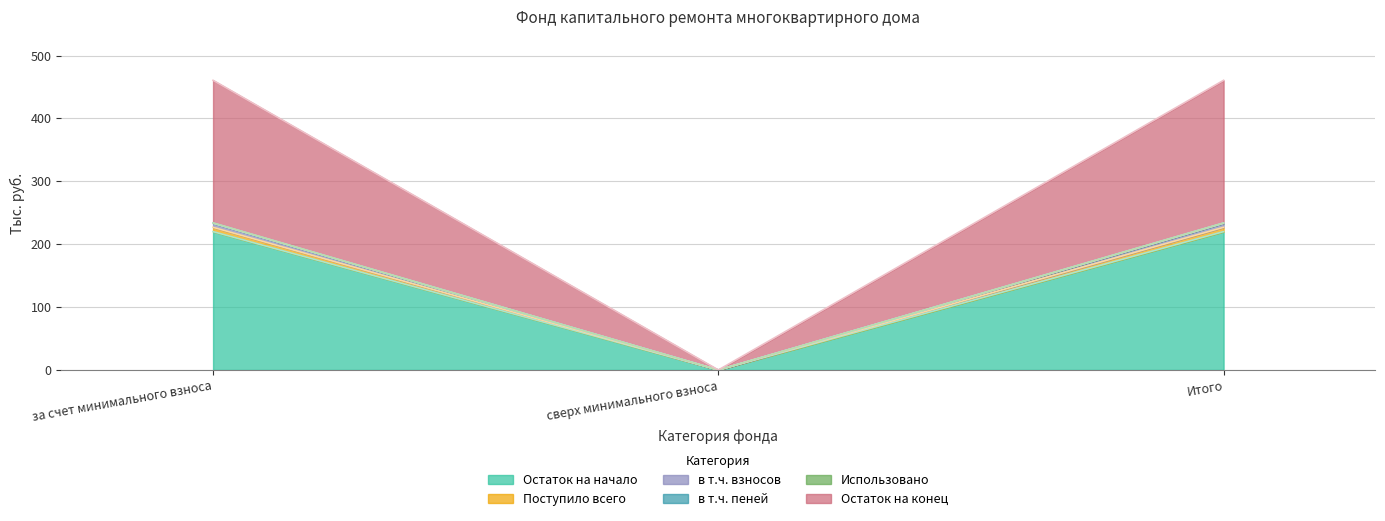

The Поступило всего series shows 226.9 at за счет минимального взноса. True or false?

True